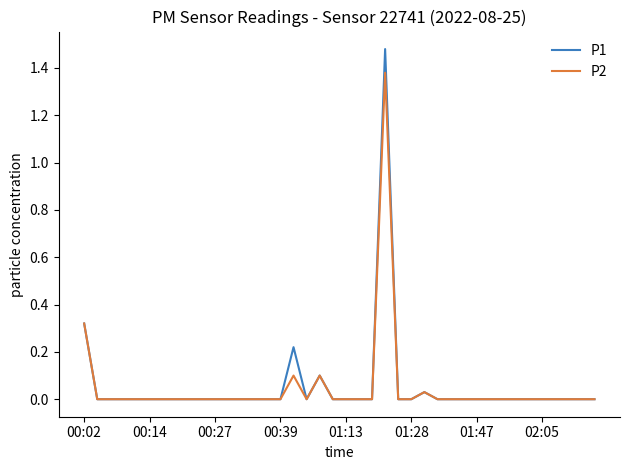

What is the average value of the P1 series?

0.1